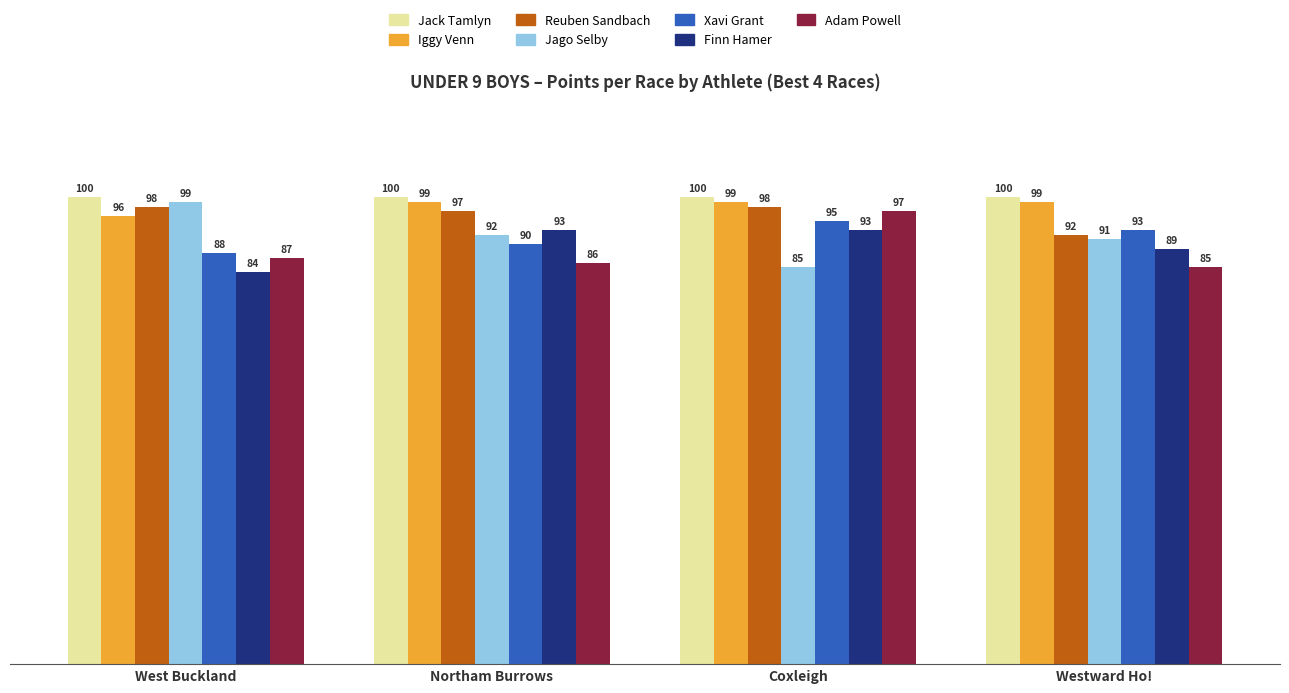

What is the spread (max minus min) of values at Northam Burrows?

14